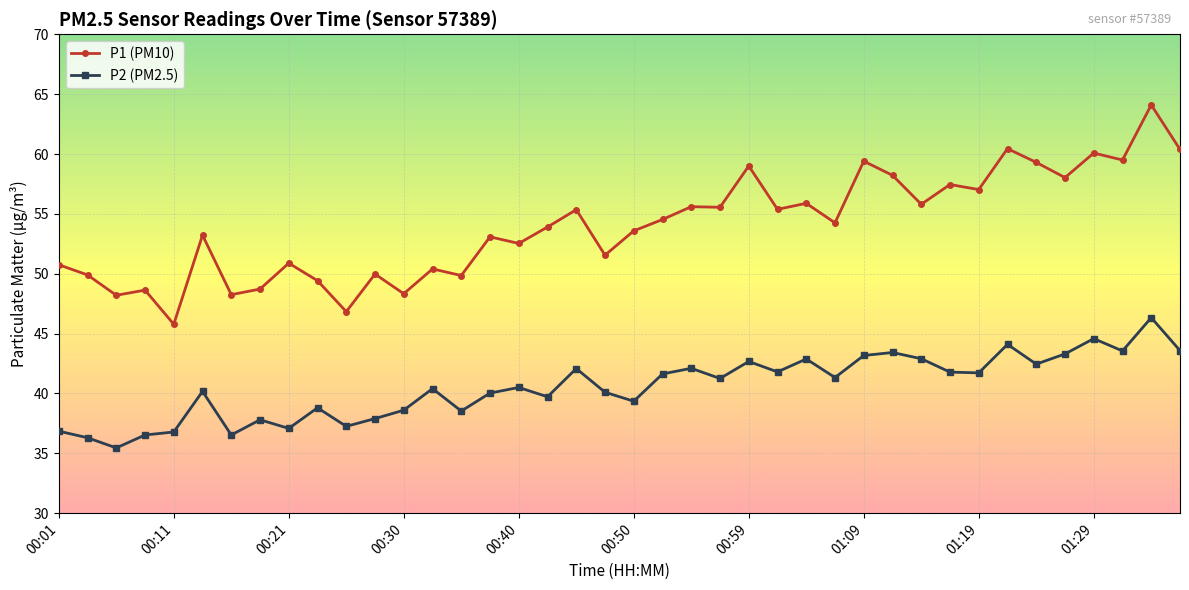

What are all the series names shown in the legend?

P1 (PM10), P2 (PM2.5)